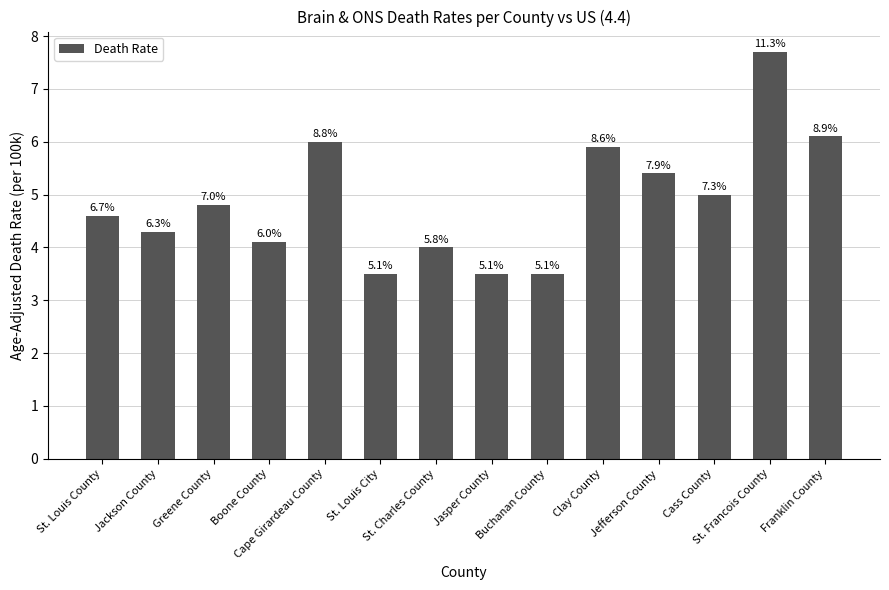

What is the sum of the values at St. Louis City and Clay County?

9.4